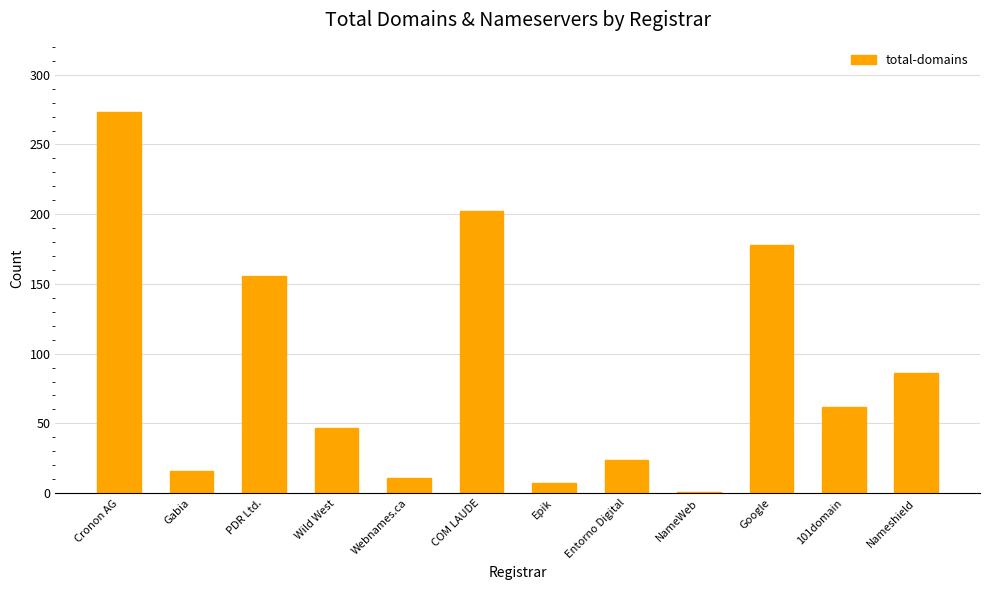

What position from the left is PDR Ltd.?

3